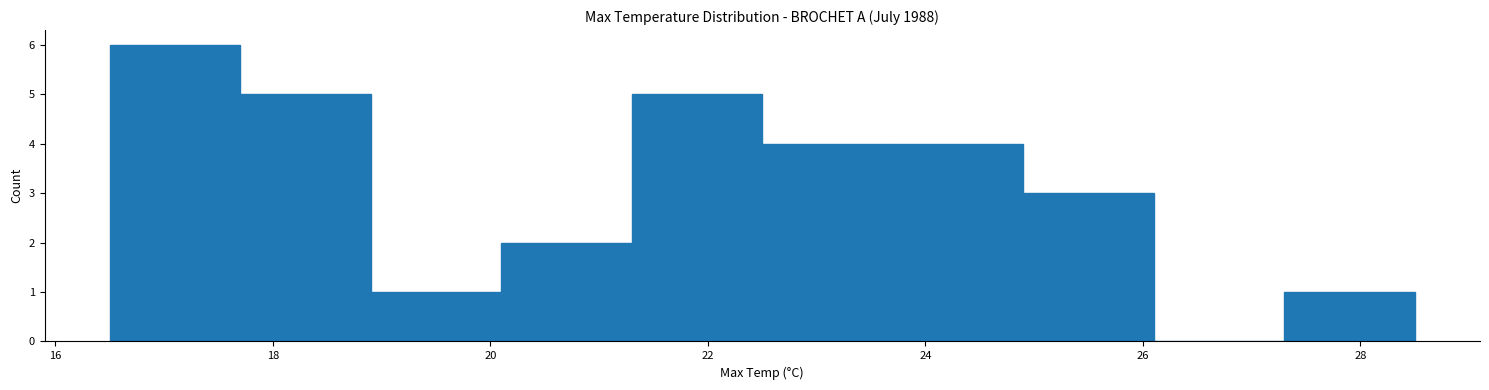

Reading left to right, list every bar in this chart as the range it spans on the x-axis followed by its height. Neither the bar edges nor the heights are printed on the chart, so give them approximately, as read against the axes.

16.5 to 17.7: 6
17.7 to 18.9: 5
18.9 to 20.1: 1
20.1 to 21.3: 2
21.3 to 22.5: 5
22.5 to 23.7: 4
23.7 to 24.9: 4
24.9 to 26.1: 3
26.1 to 27.3: 0
27.3 to 28.5: 1